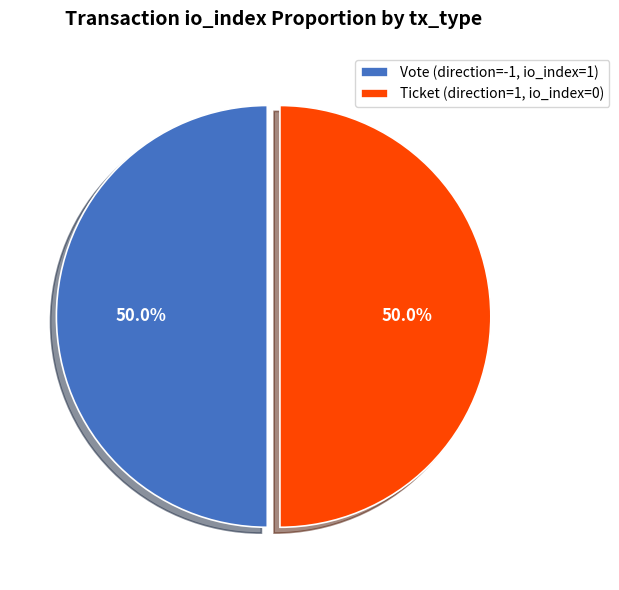

What is the ratio of the value at Vote (direction=-1, io_index=1) to the value at Ticket (direction=1, io_index=0)?

1.0